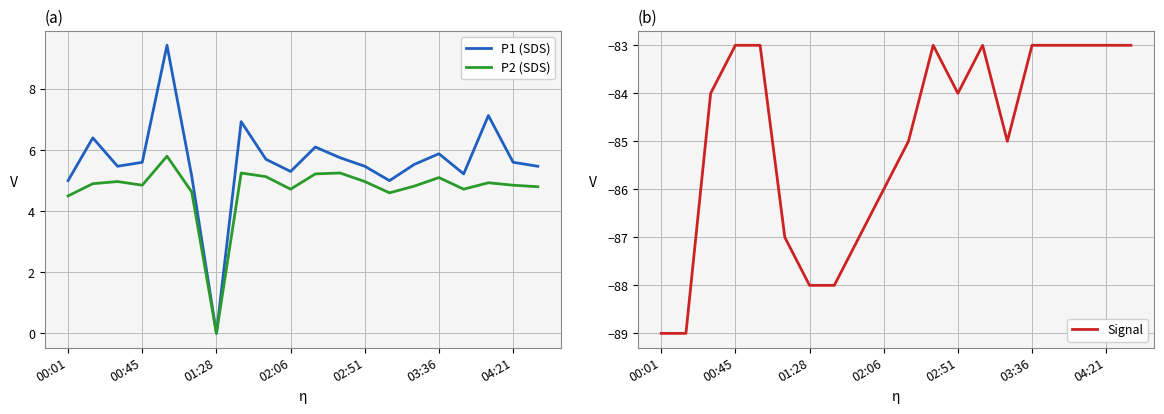

At which label is Signal (dBm) closest to -86?

02:06